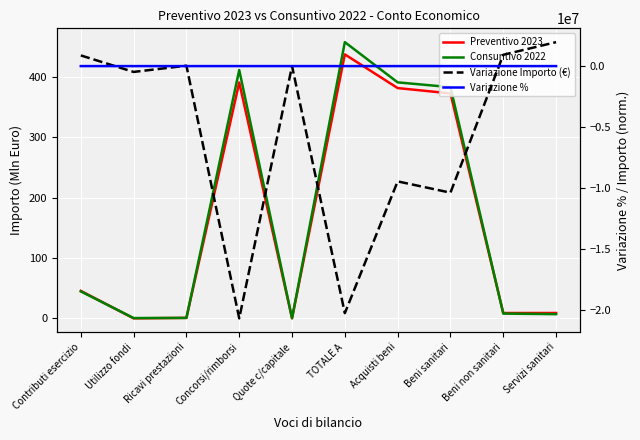

Which category has the highest value across all series?

Servizi sanitari